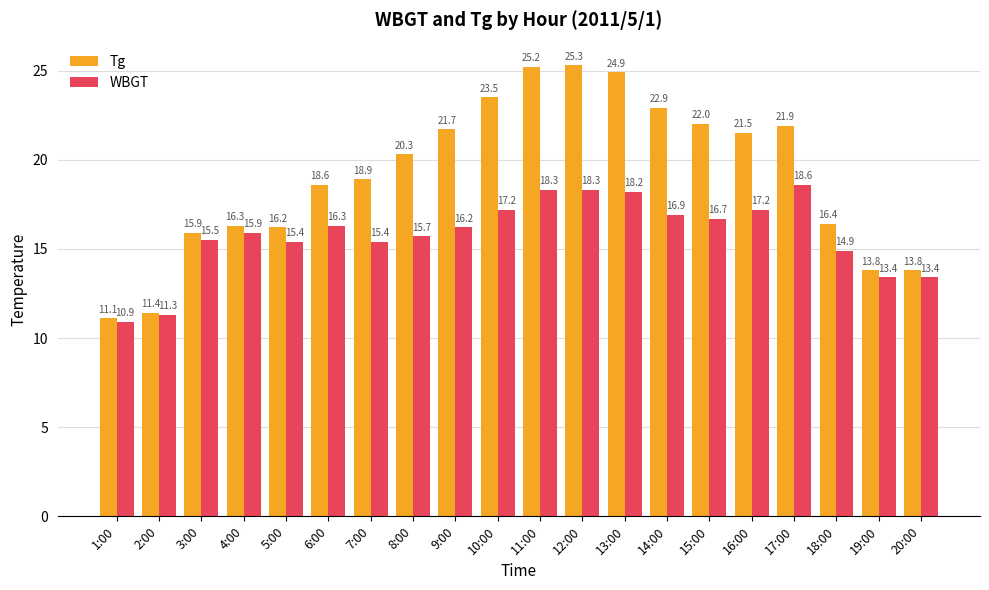

List the series in order of their peak value, highest first.

Tg, WBGT